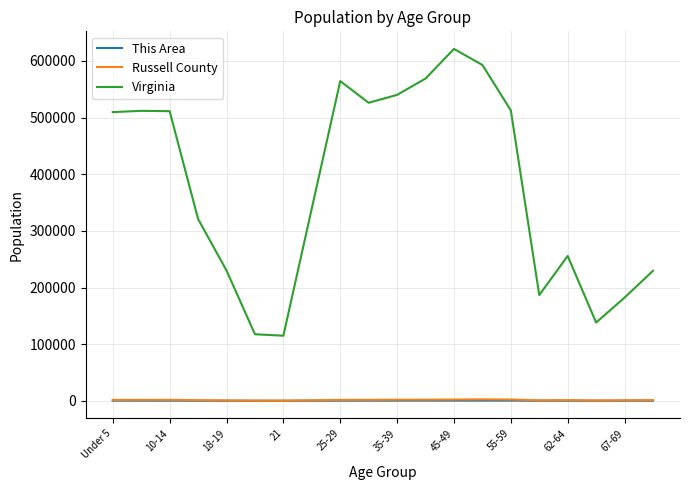

What are all the series names shown in the legend?

This Area, Russell County, Virginia